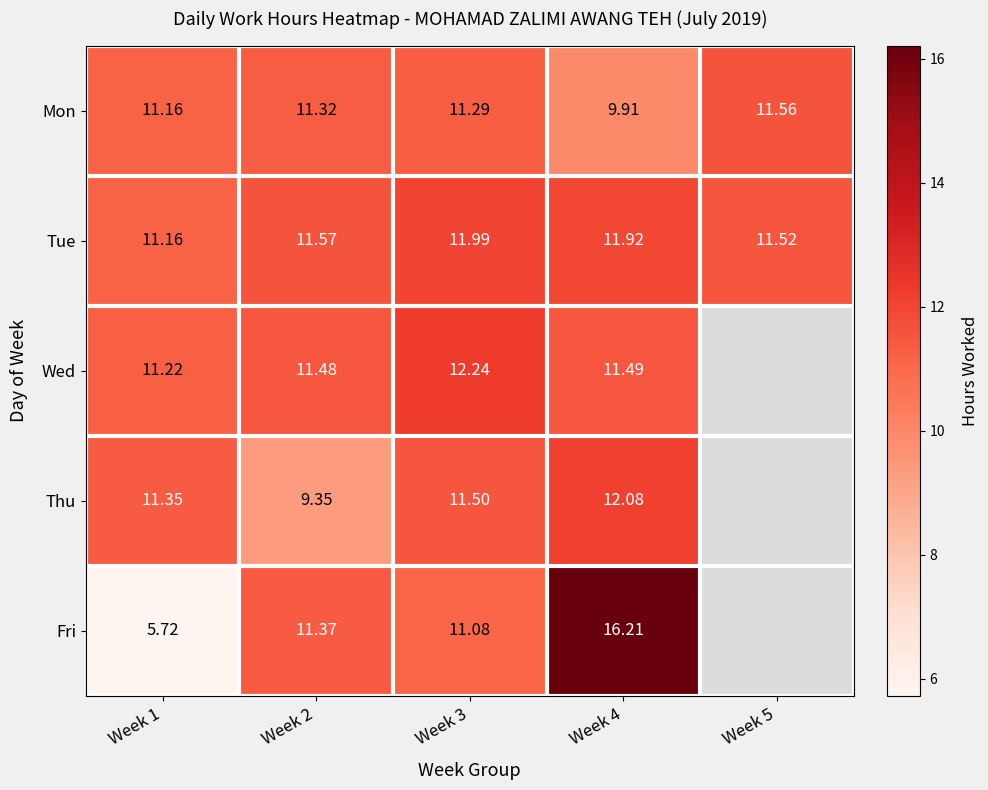

Which series changed the most between Week 2 and Week 3?

Thu